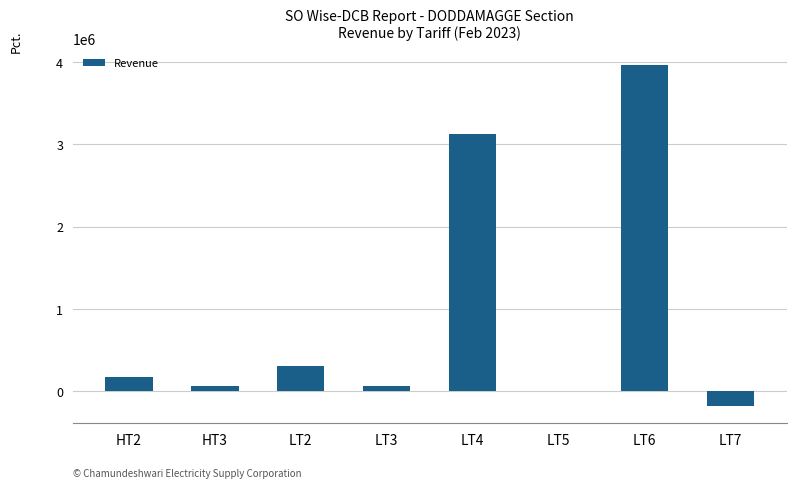

Is it true that the value at LT7 is -180609.9?

True